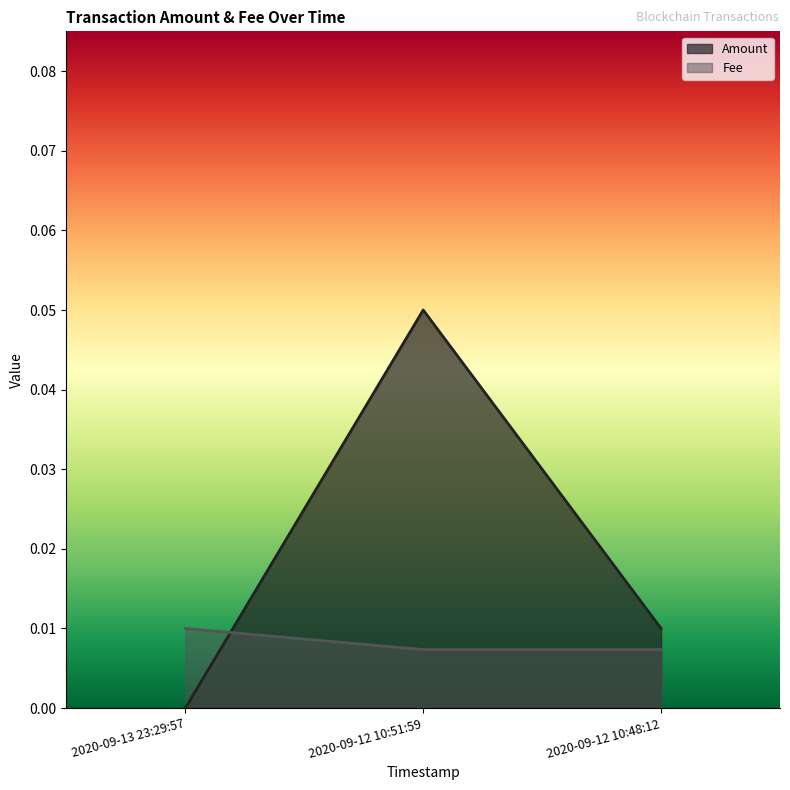

Which has a higher value, 2020-09-12 10:51:59 or 2020-09-12 10:48:12?

2020-09-12 10:51:59